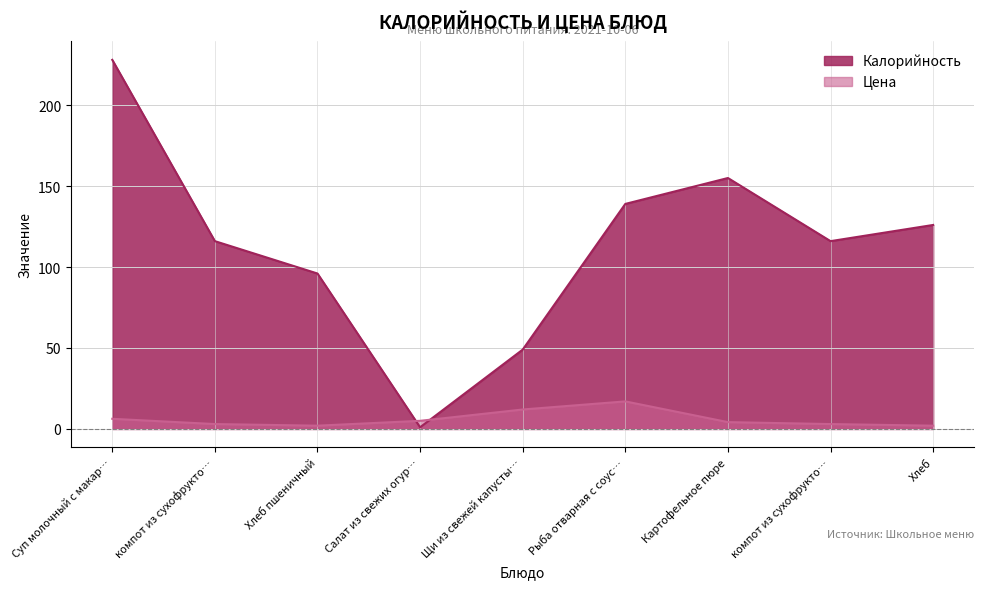

What value does the Калорийность series have at Рыба отварная с соус…?

139.0